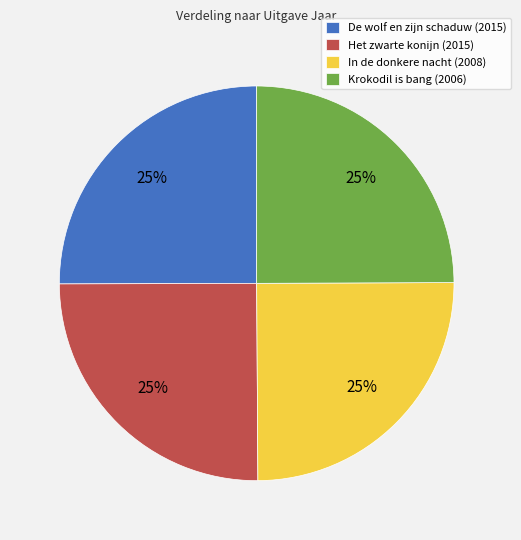

The In de donkere nacht (2008) slice represents 25% of the pie. True or false?

True